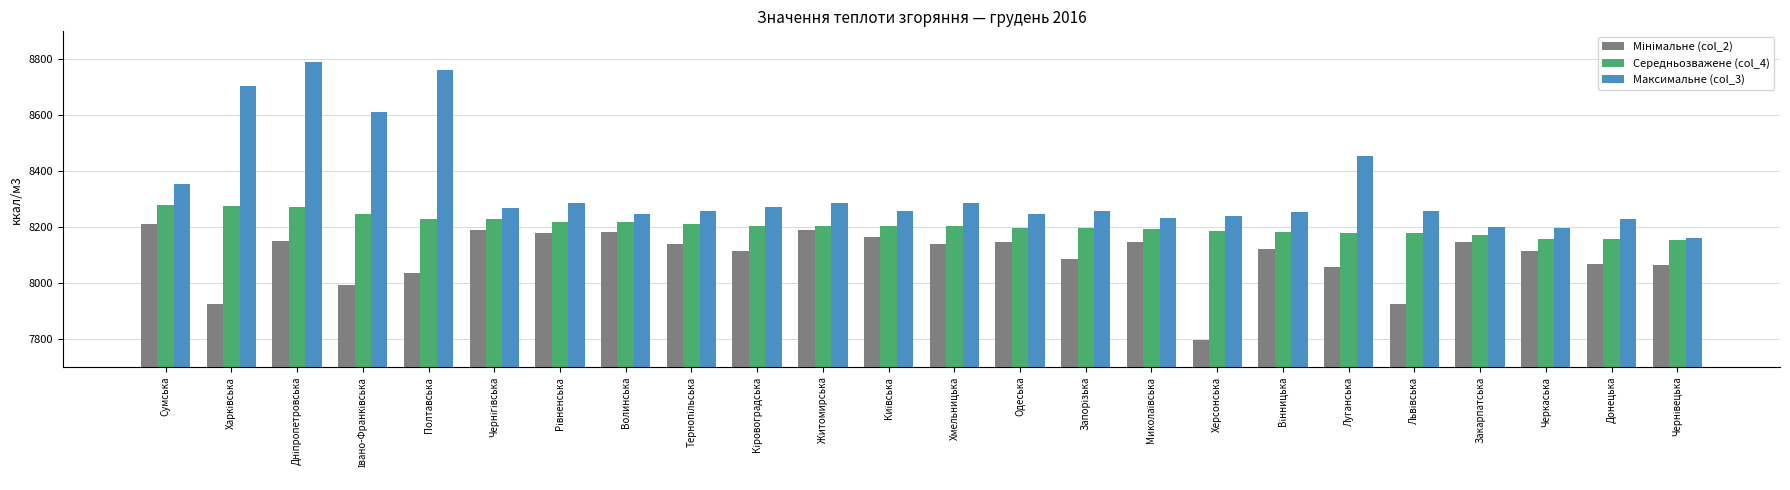

What is the average value of the Середньозважене (col_4) series?

8206.2